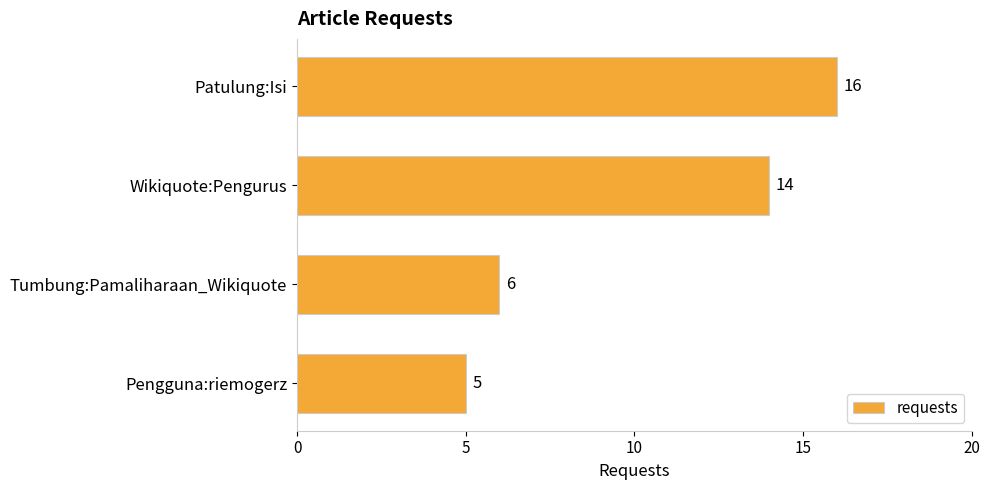

What is the change in value from Patulung:Isi to Pengguna:riemogerz?

-11